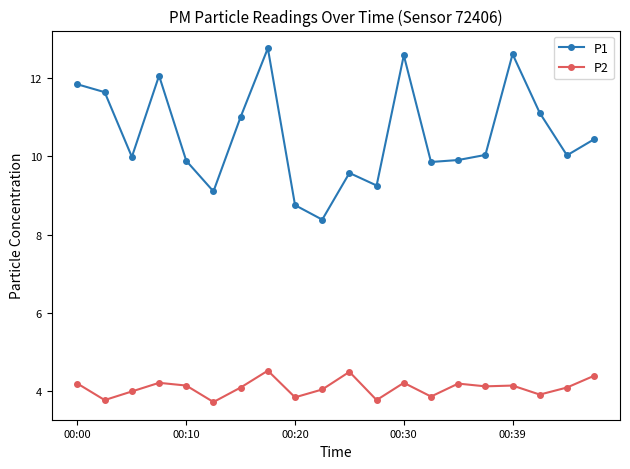

What is the smallest value displayed?

3.7